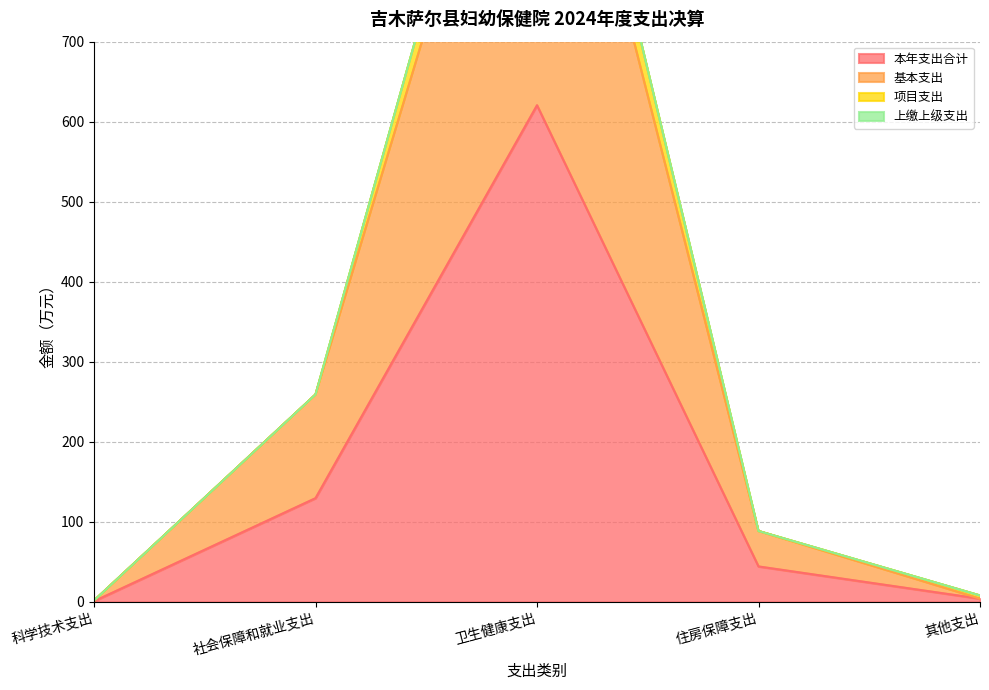

What is the difference between the second highest and second lowest values in the 基本支出 series?

255.1